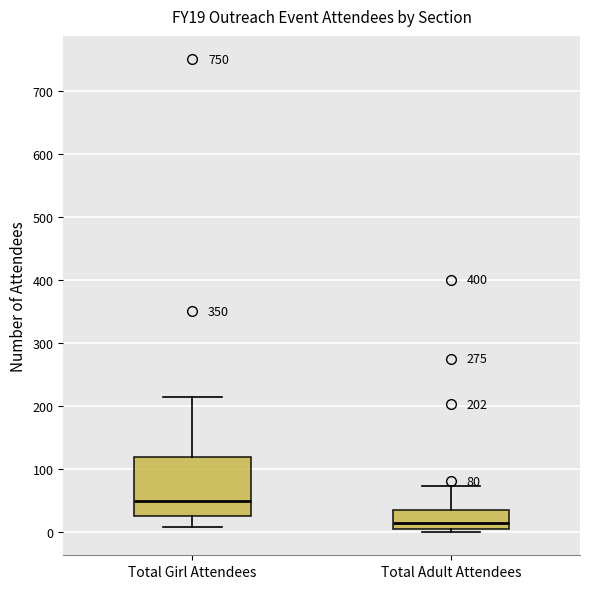

Which box has the highest median line?

Total Girl Attendees